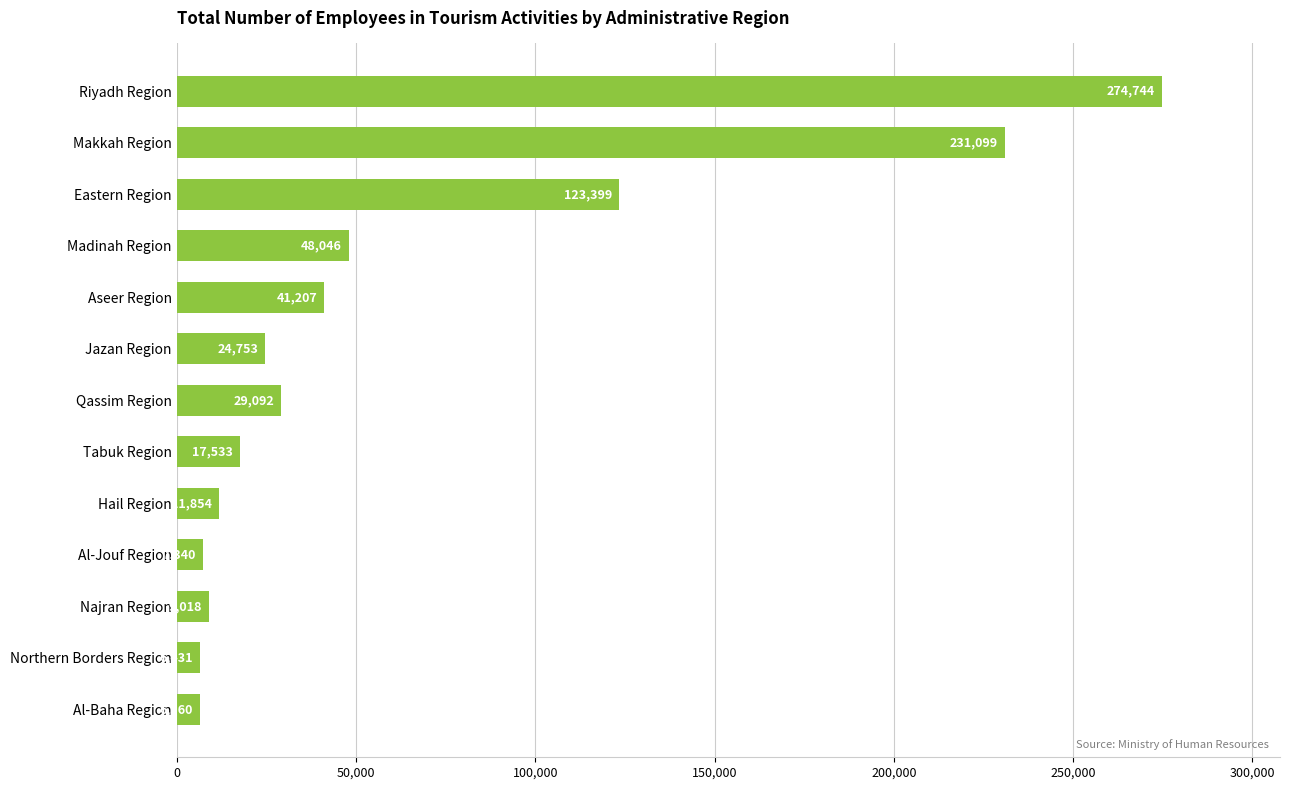

What is the difference between the maximum and minimum values?

268313